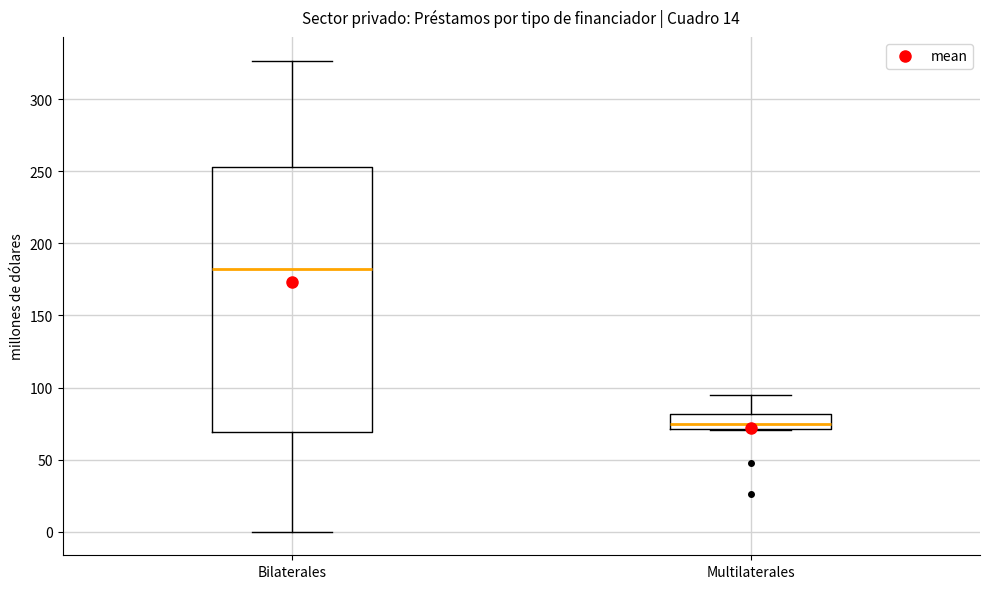

Which box's median line is the highest?

Bilaterales